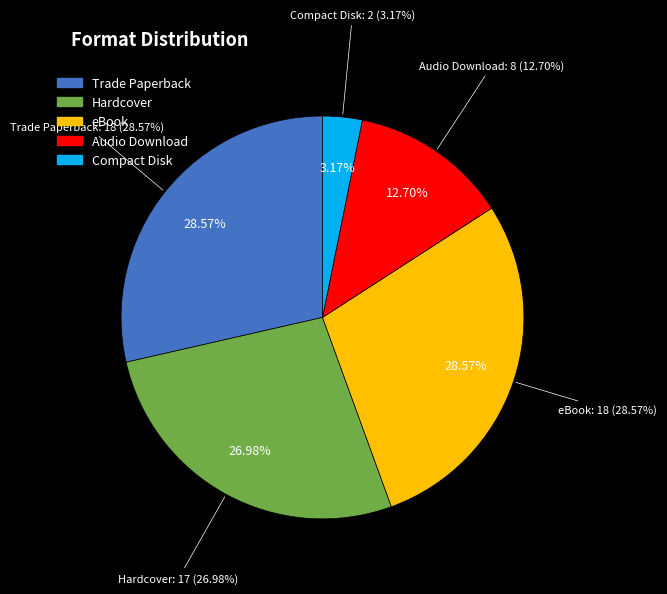

Count the number of slices in the pie.

5